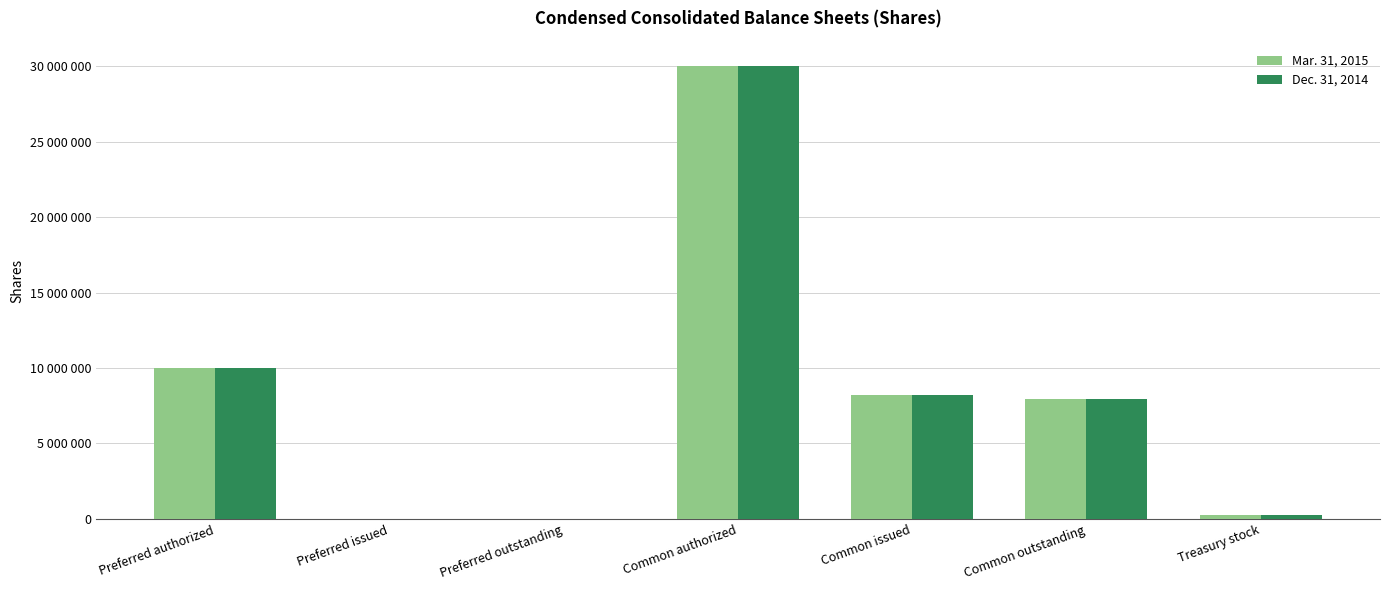

What are all the series names shown in the legend?

Mar. 31, 2015, Dec. 31, 2014